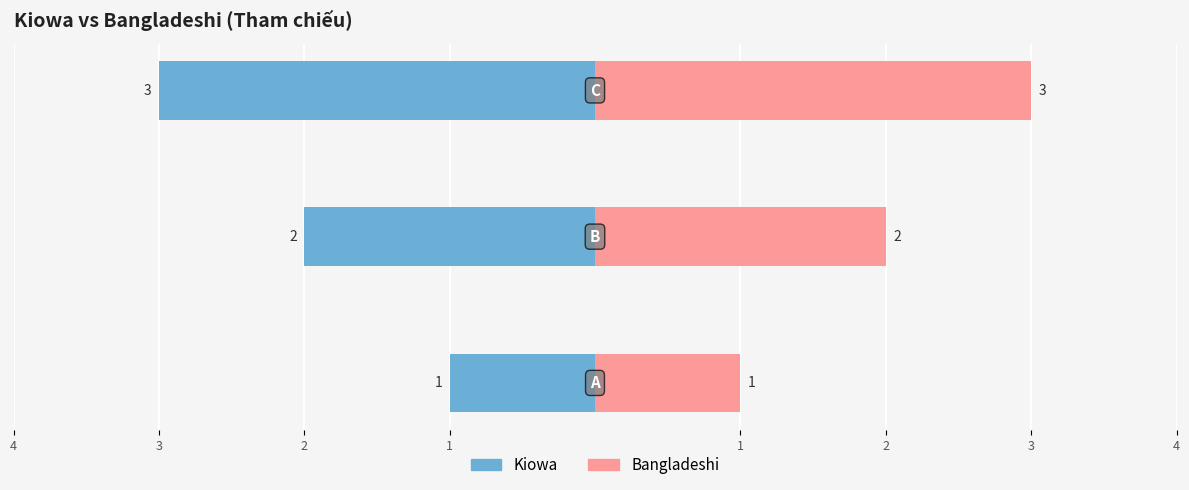

Count the Kiowa values in the range -3 to -1.

3